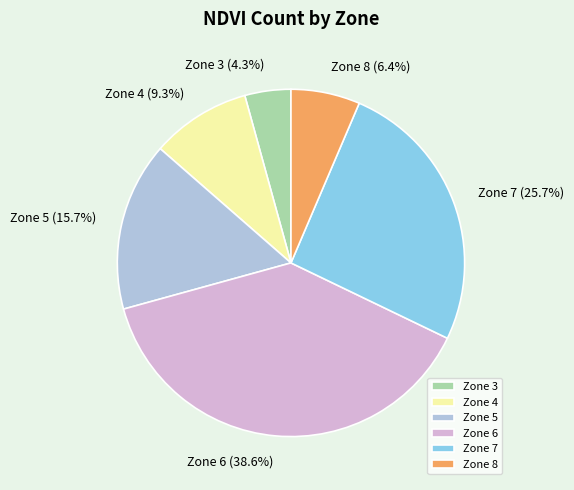

What is the total percentage of Zone 8 and Zone 6?

45.0%